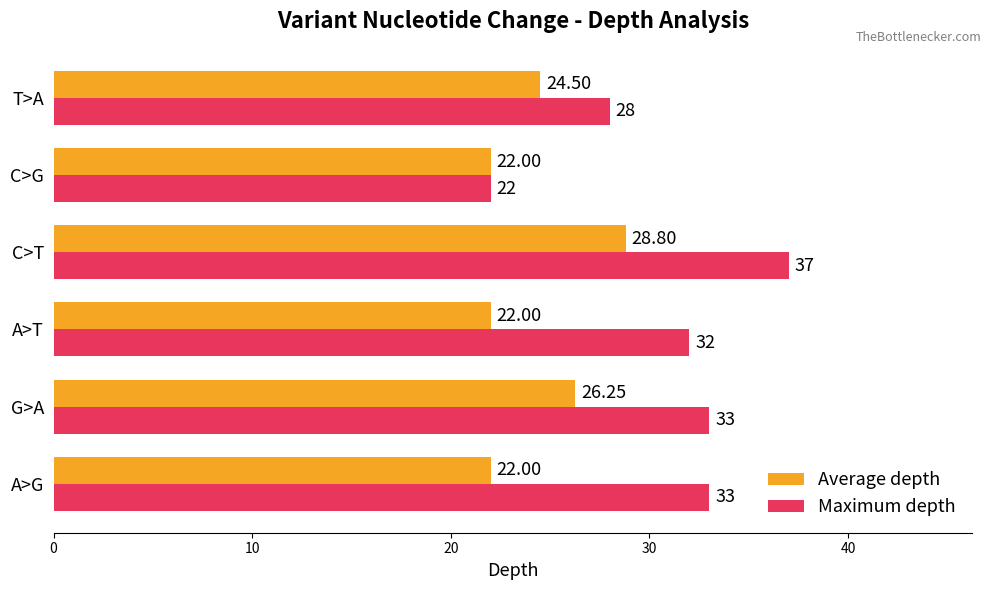

What is the difference between the second highest and second lowest values in the Maximum depth series?

5.0